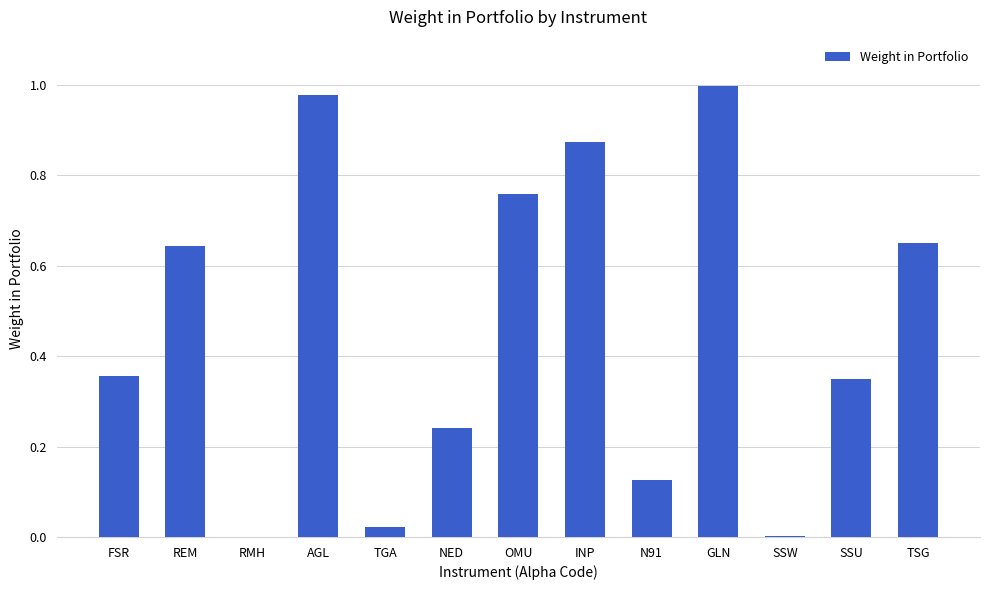

Between N91 and SSU, which is larger?

SSU